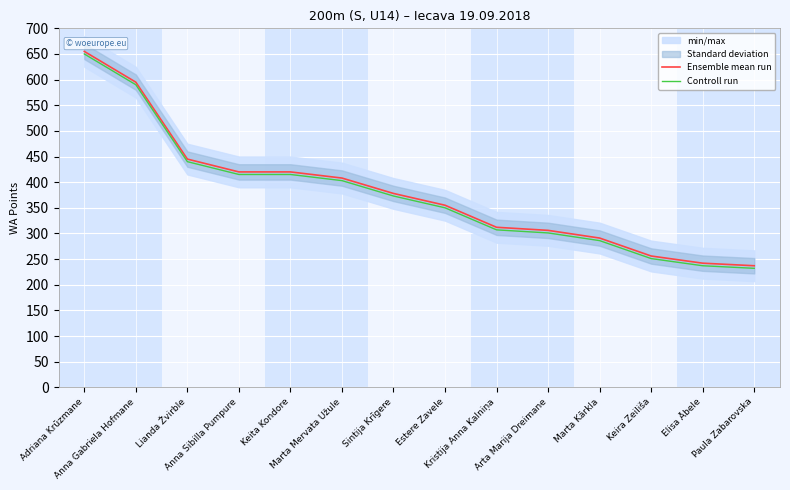

The value of Ensemble mean run at Elisa Ābele is 242. True or false?

True